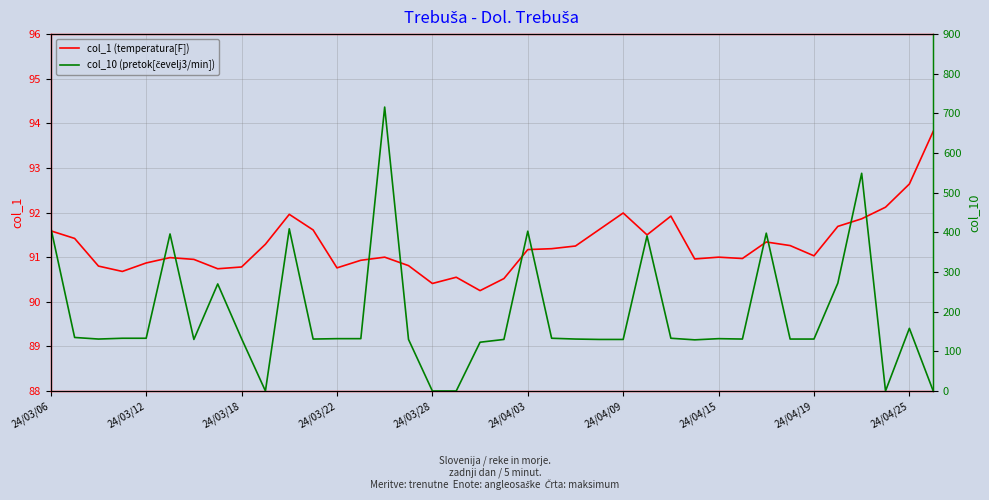

How many interior local valleys does the col_10 (pretok) series have?

7